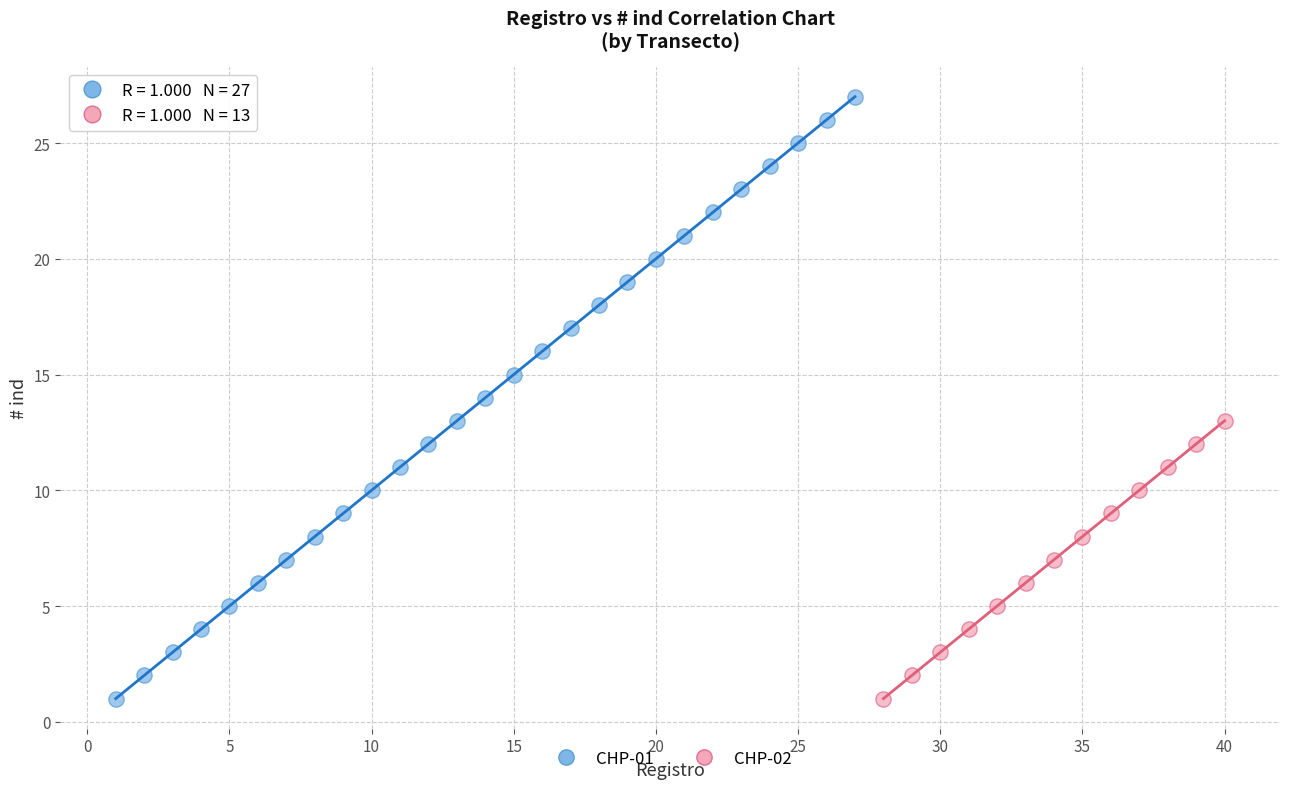

Which series has the widest spread of Y values?

CHP-01